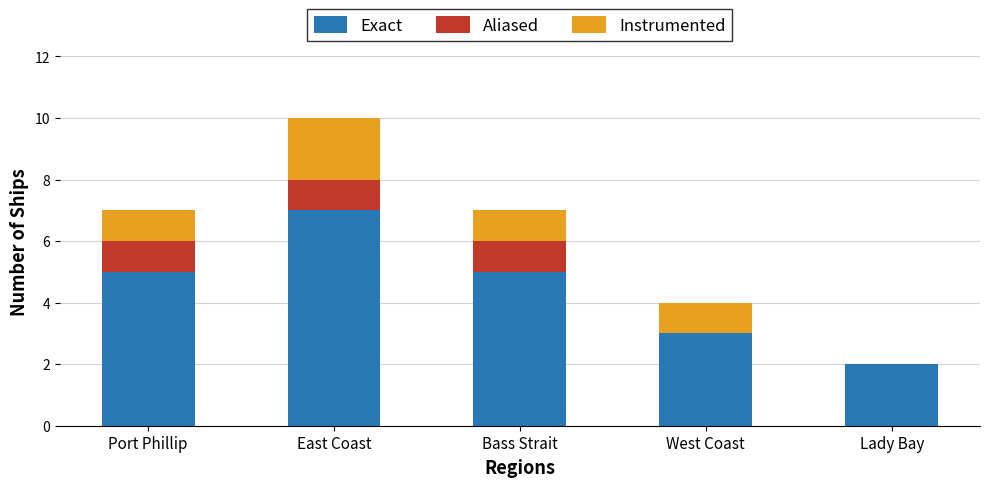

How many data points does each series have?

5